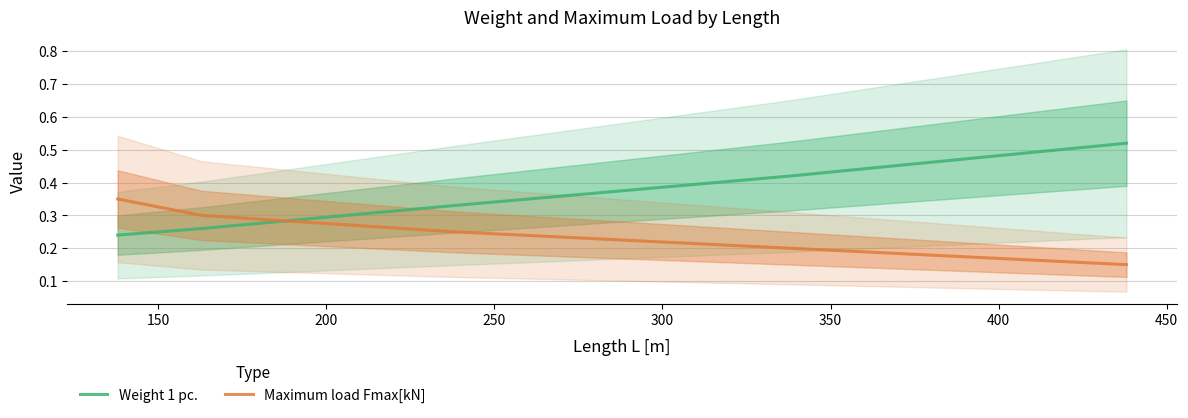

How many intersections are there between Weight 1 pc. and Maximum load Fmax[kN]?

1